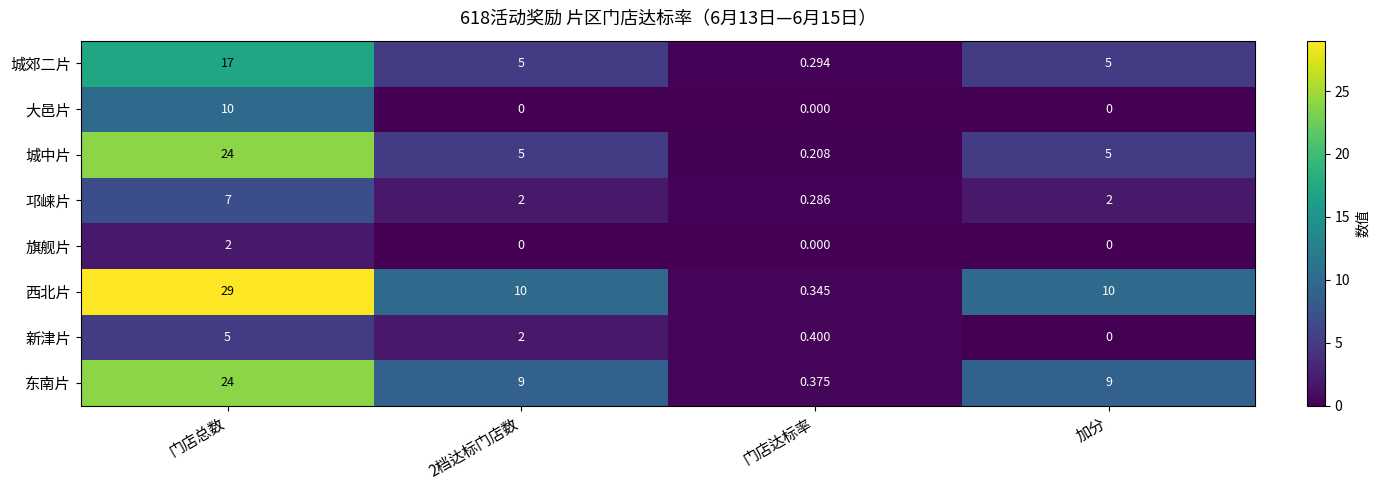

At how many categories does at least one series exceed 6?

3